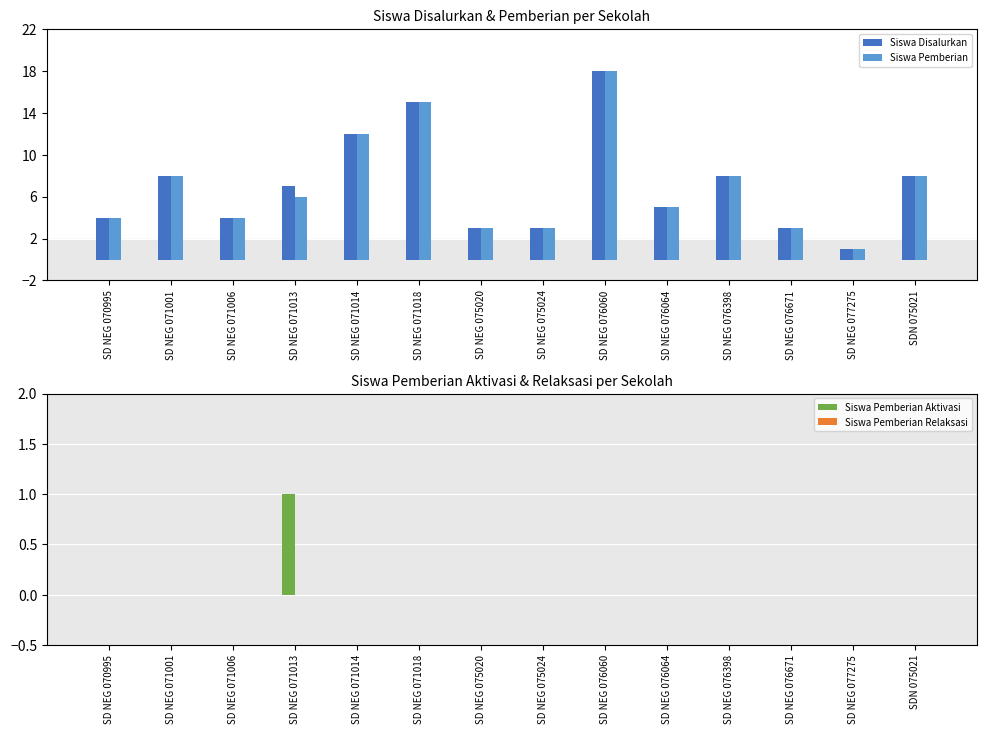

Between SD NEG 076060 and SDN 075021, which series saw the biggest shift?

Siswa Disalurkan